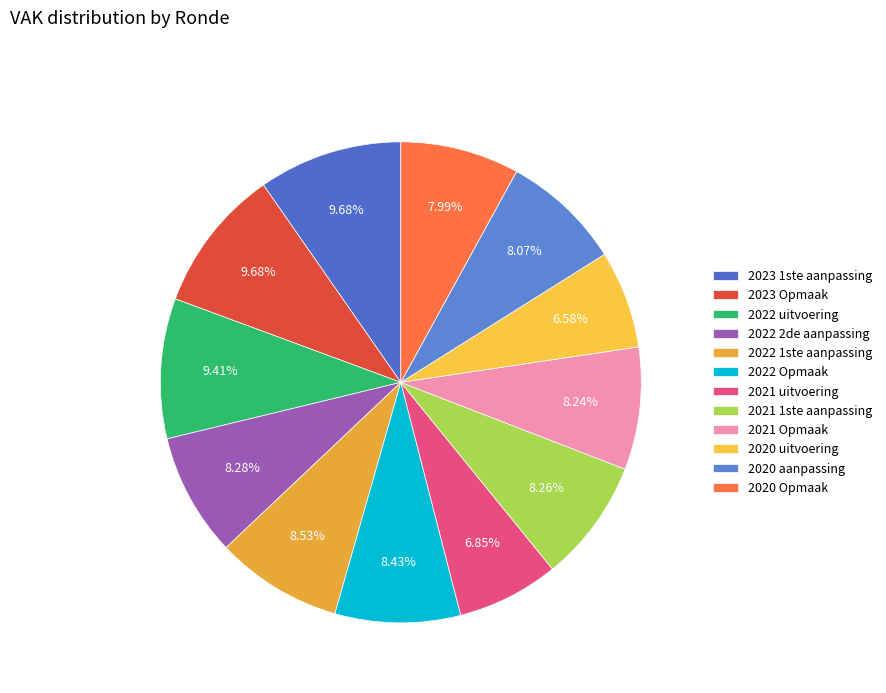

What is the ratio of the value at 2023 1ste aanpassing to the value at 2021 Opmaak?

1.2